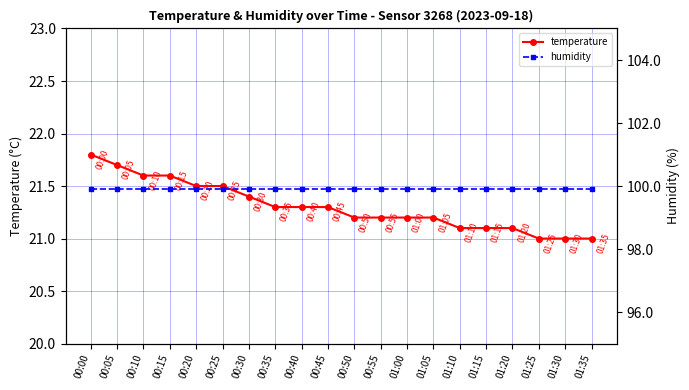

How many temperature values are between 21 and 22?

20